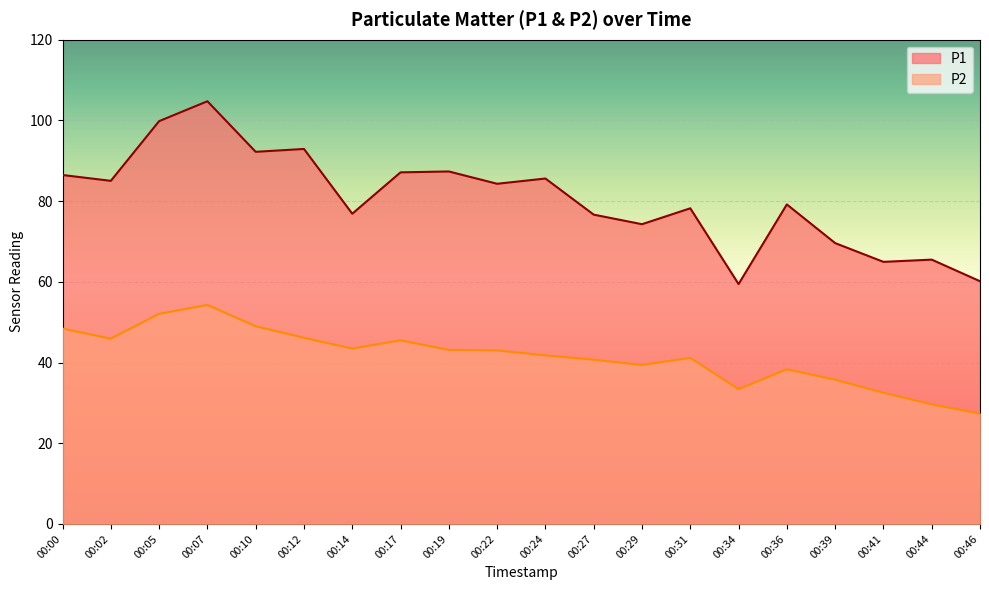

What is the difference between the P1 values at 00:17 and 00:46?

27.0